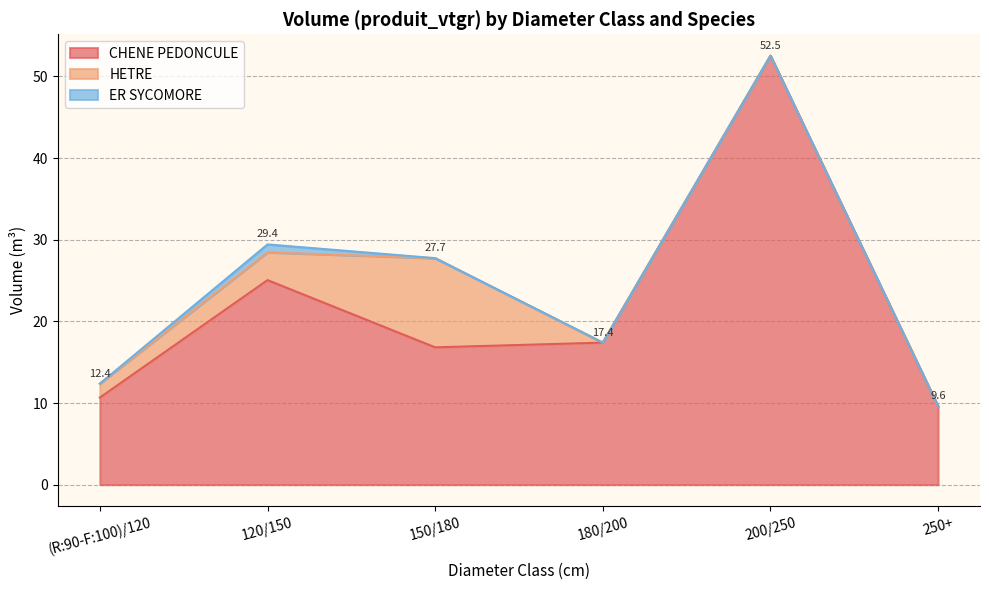

Is the value of ER SYCOMORE at 250+ greater than the value of CHENE PEDONCULE at 150/180?

No